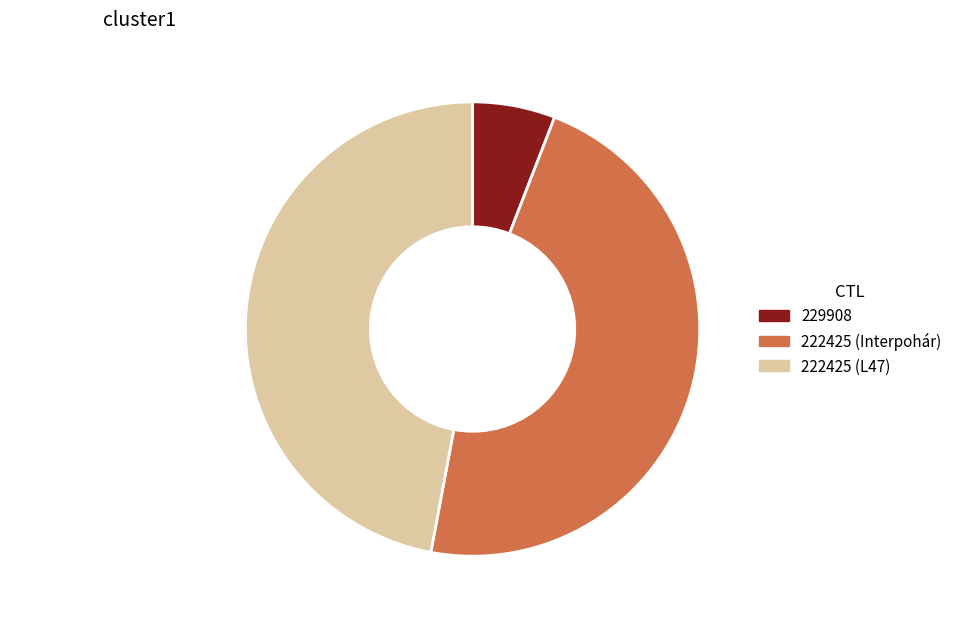

To the nearest percent, what is the difference between the 222425 (Interpohár) and 229908 slice percentages?

41%